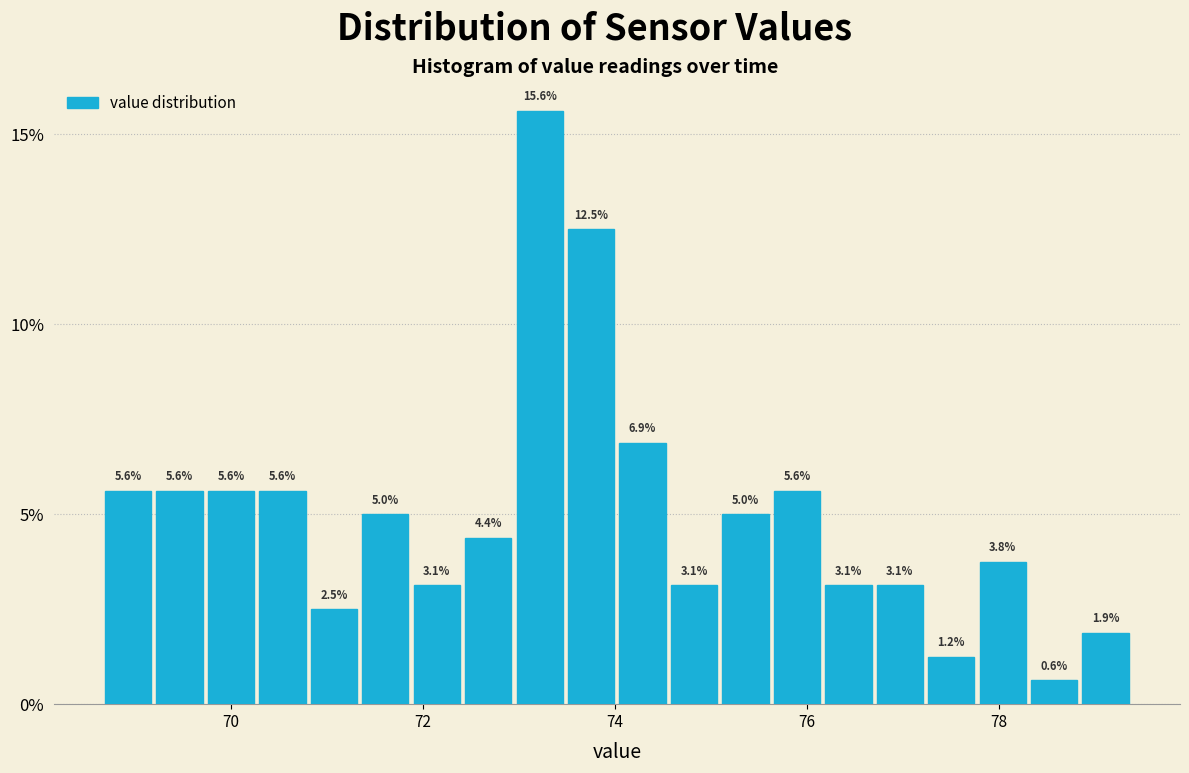

Read against the x-axis, roughly where is the centre of the tallest bar?

73.2